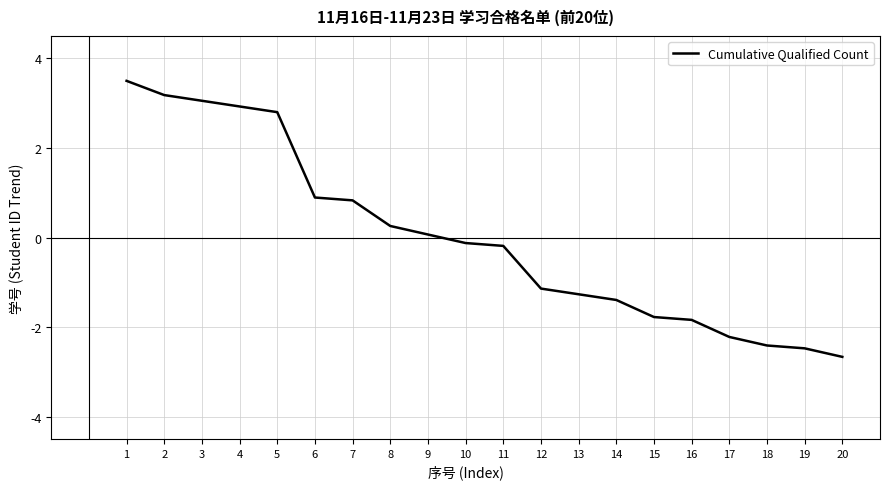

Is it true that the value at 5 is 2.8?

True